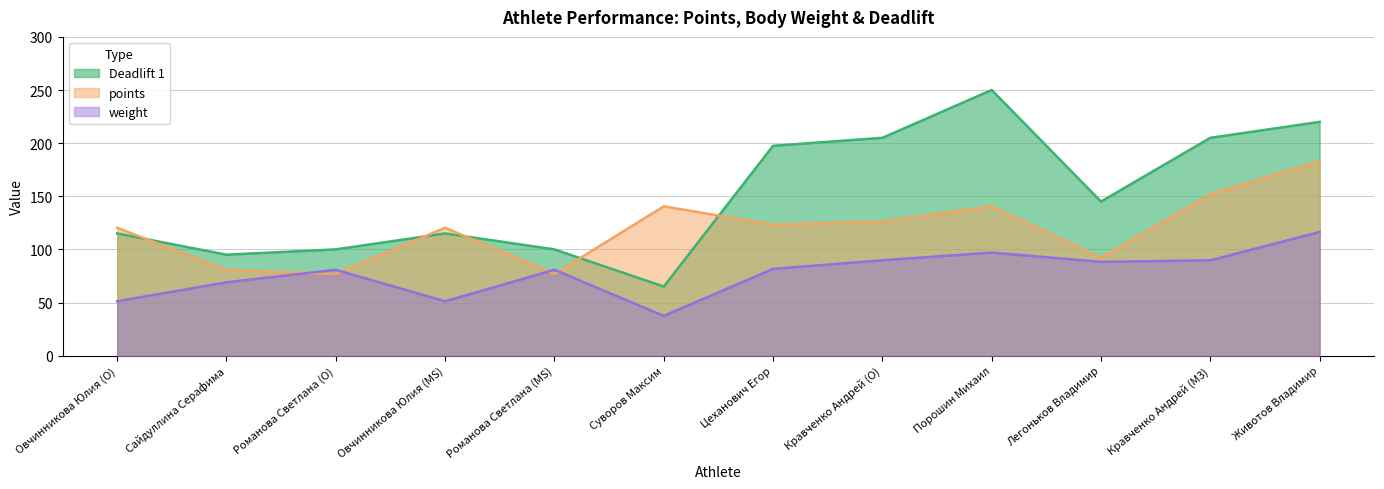

Is it true that Deadlift 1 equals 141.2 at Романова Светлана (O)?

False